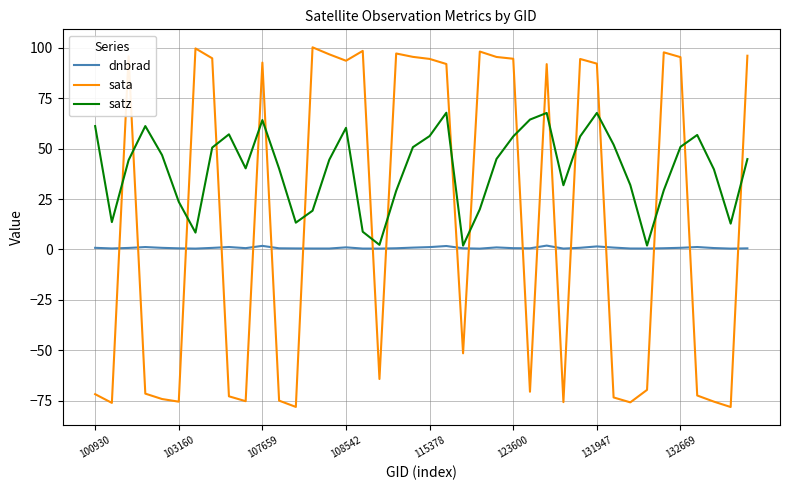

What is the smallest value displayed?

-78.2